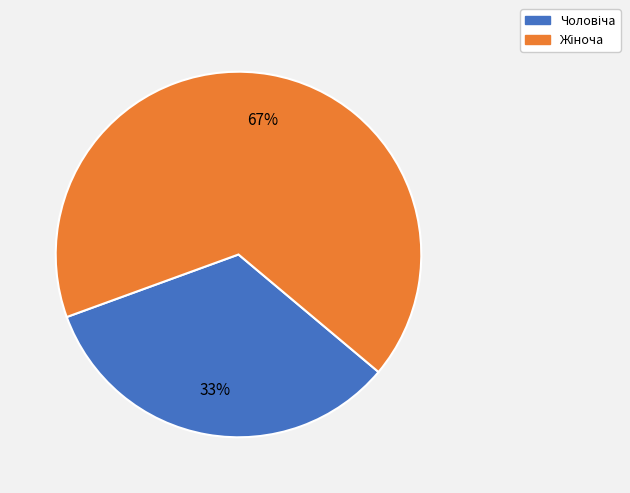

Count the number of slices in the pie.

2